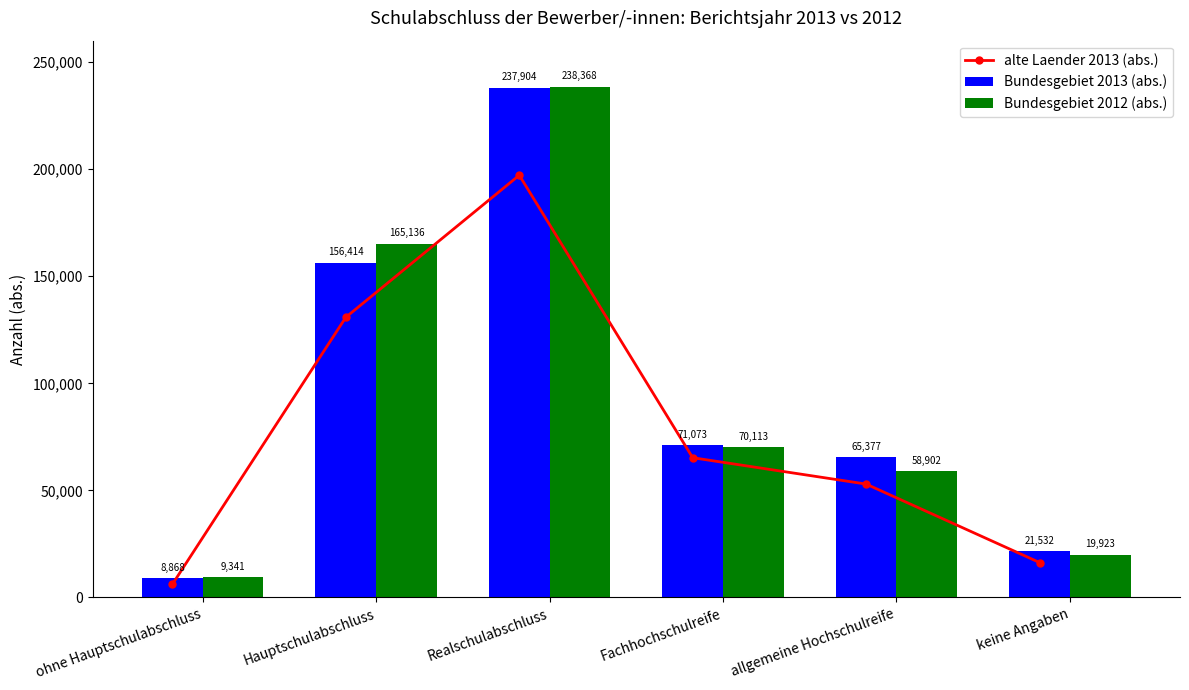

Reading left to right, what are all the values shown in this chart?

alte Laender 2013 (abs.): 6191	130849	197167	65265	52959	16328
Bundesgebiet 2013 (abs.): 8868	156414	237904	71073	65377	21532
Bundesgebiet 2012 (abs.): 9341	165136	238368	70113	58902	19923